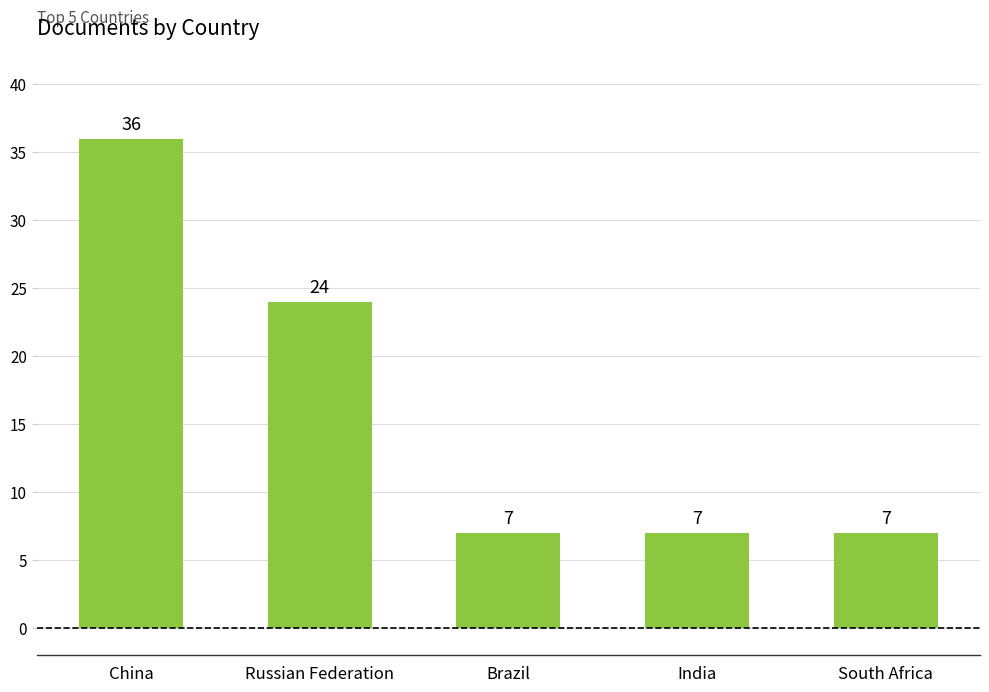

What value does the data have at South Africa?

7